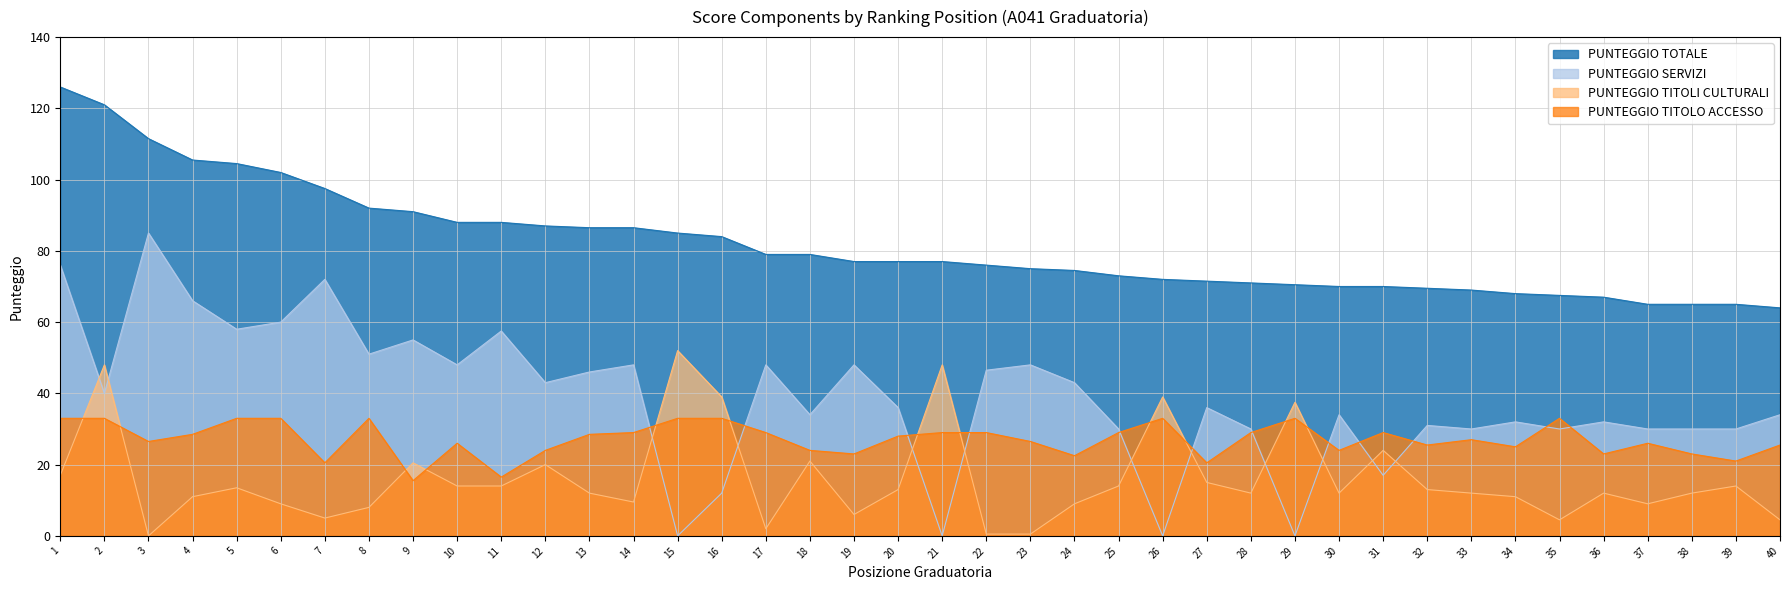

At which category does the chart reach its minimum across all series?

15